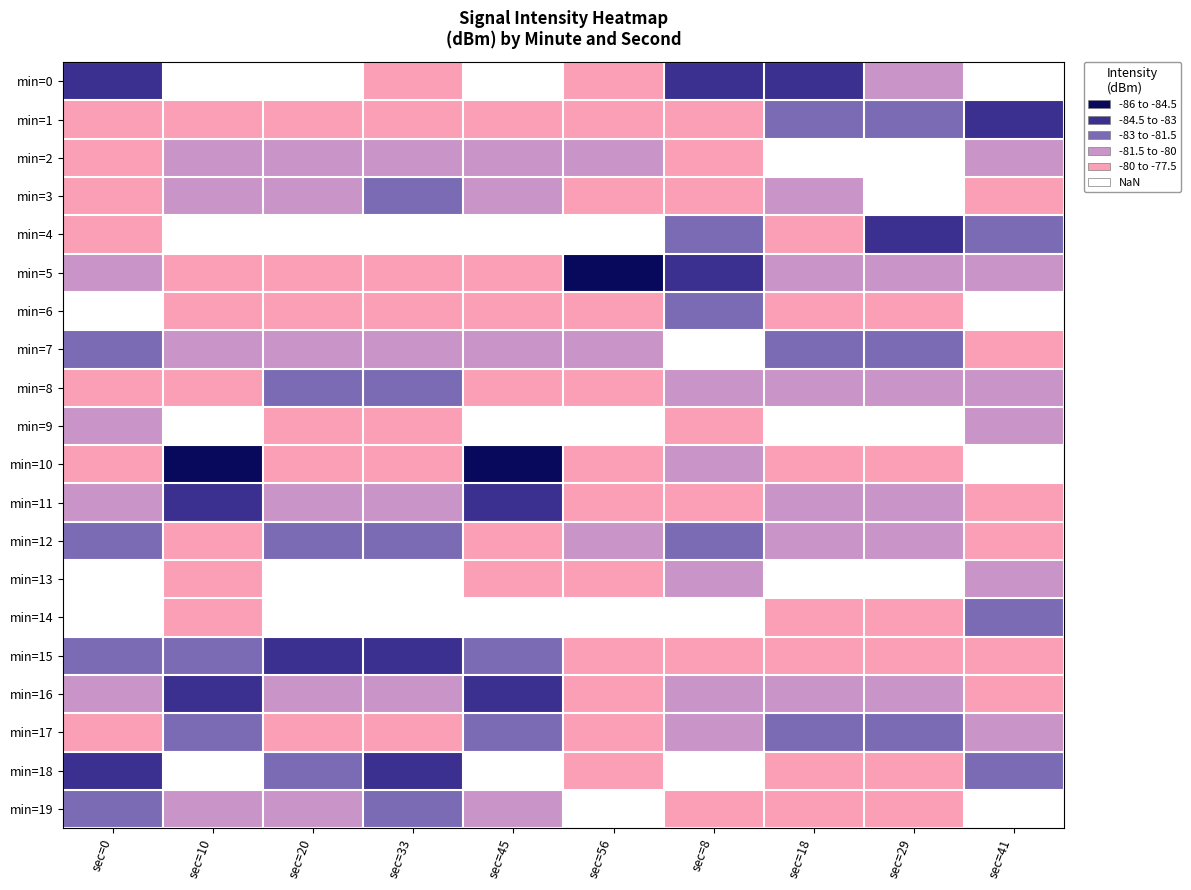

Which label corresponds to the smallest value in the chart?

sec=56